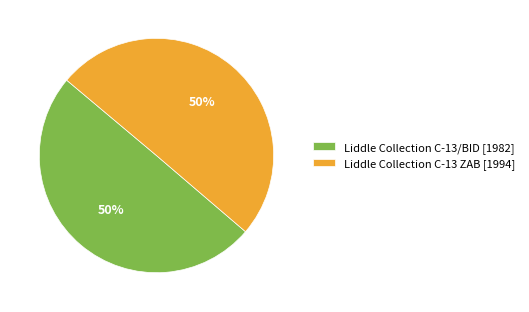

To the nearest percent, what is the combined percentage of Liddle Collection C-13/BID [1982] and Liddle Collection C-13 ZAB [1994]?

100%